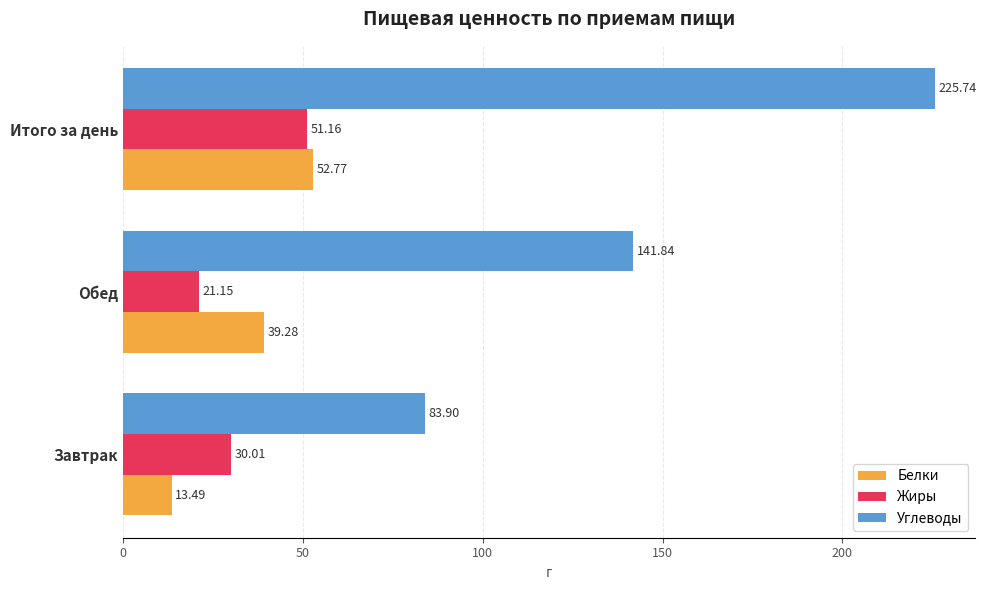

Rank the series by their maximum value, from lowest to highest.

Жиры, Белки, Углеводы